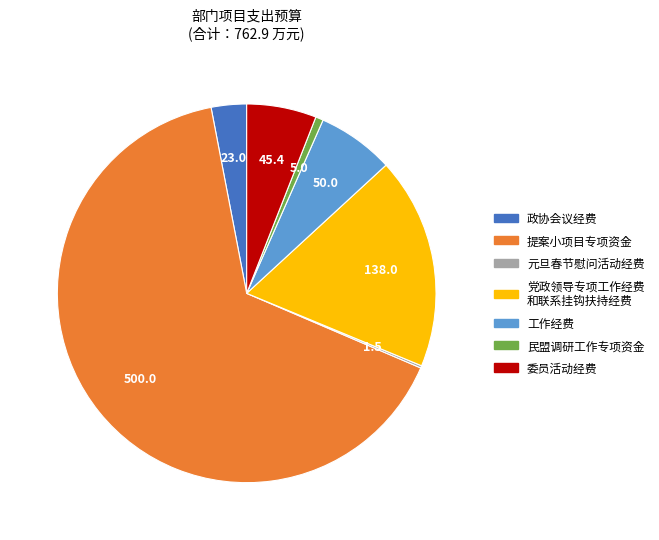

Does any single category account for the majority?

Yes